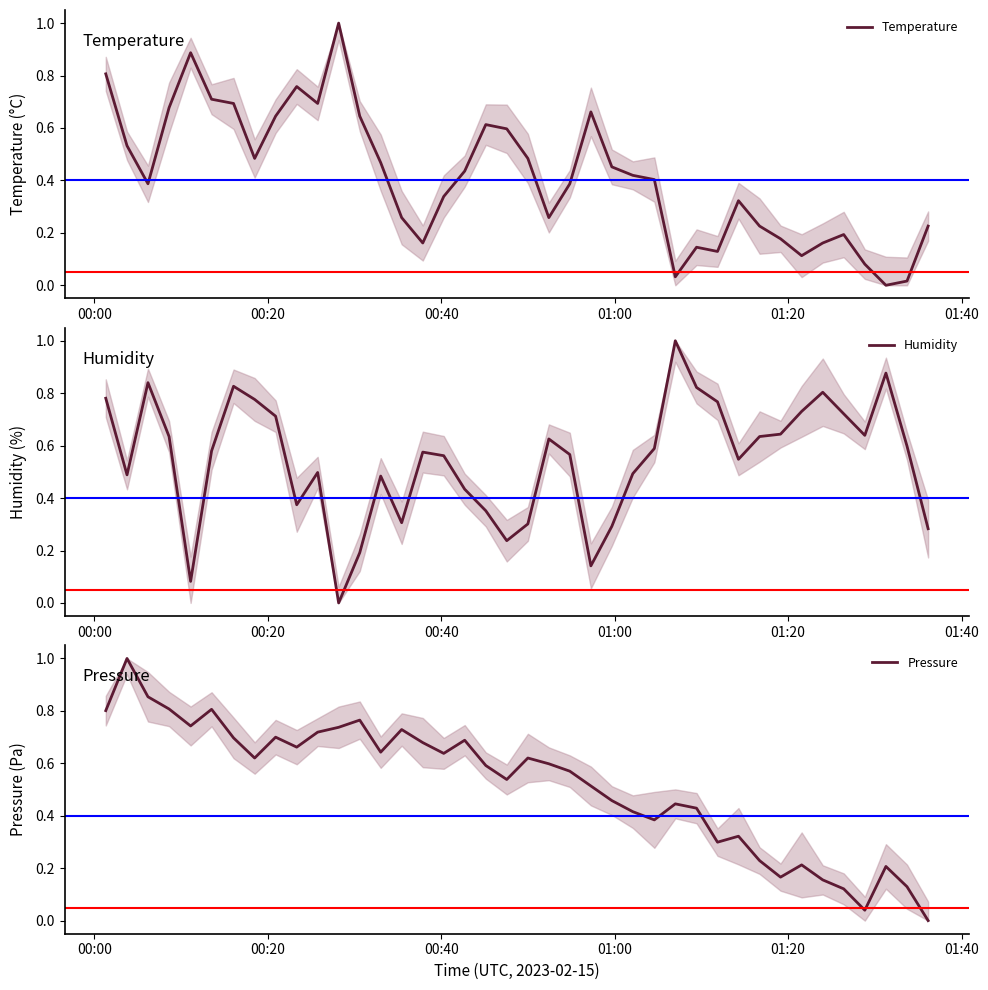

True or false: Humidity has more than 2 interior local peaks.

True